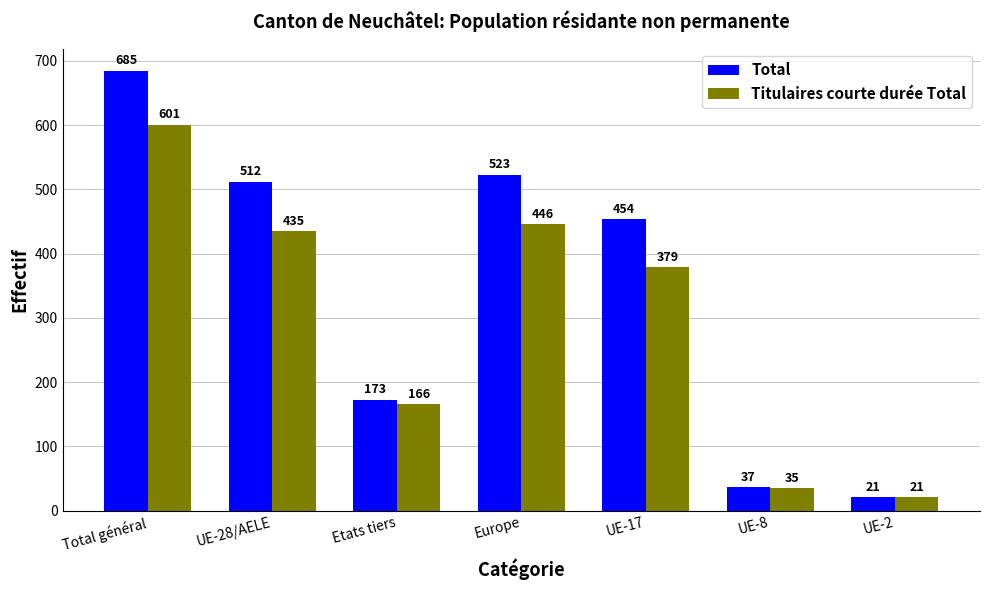

What is the difference between the highest and lowest values at UE-17?

75